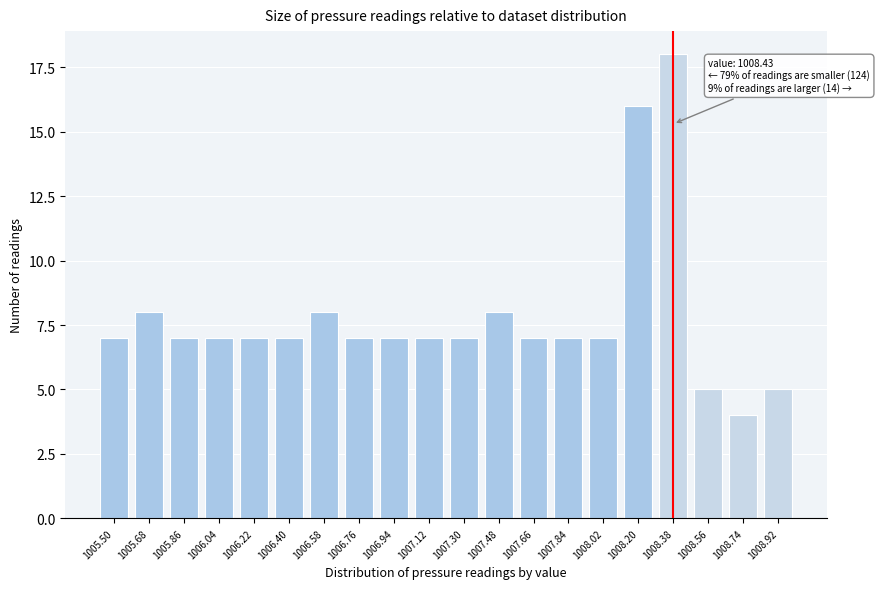

Reading left to right, transcribe all the data shown in this chart.

1005.50=7	1005.68=8	1005.86=7	1006.04=7	1006.22=7	1006.40=7	1006.58=8	1006.76=7	1006.94=7	1007.12=7	1007.30=7	1007.48=8	1007.66=7	1007.84=7	1008.02=7	1008.20=16	1008.38=18	1008.56=5	1008.74=4	1008.92=5